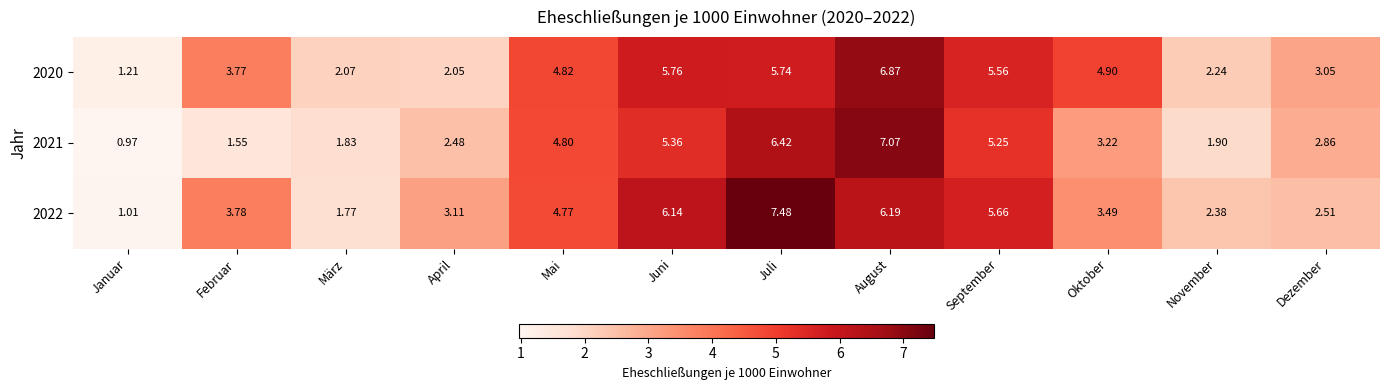

At which category is the sum across all series the highest?

August